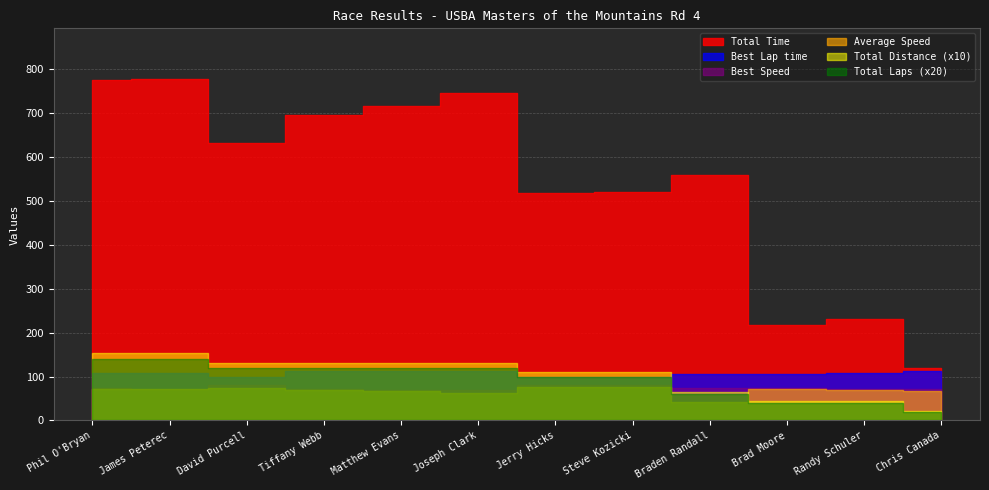

What is the maximum value for Average Speed?

76.3